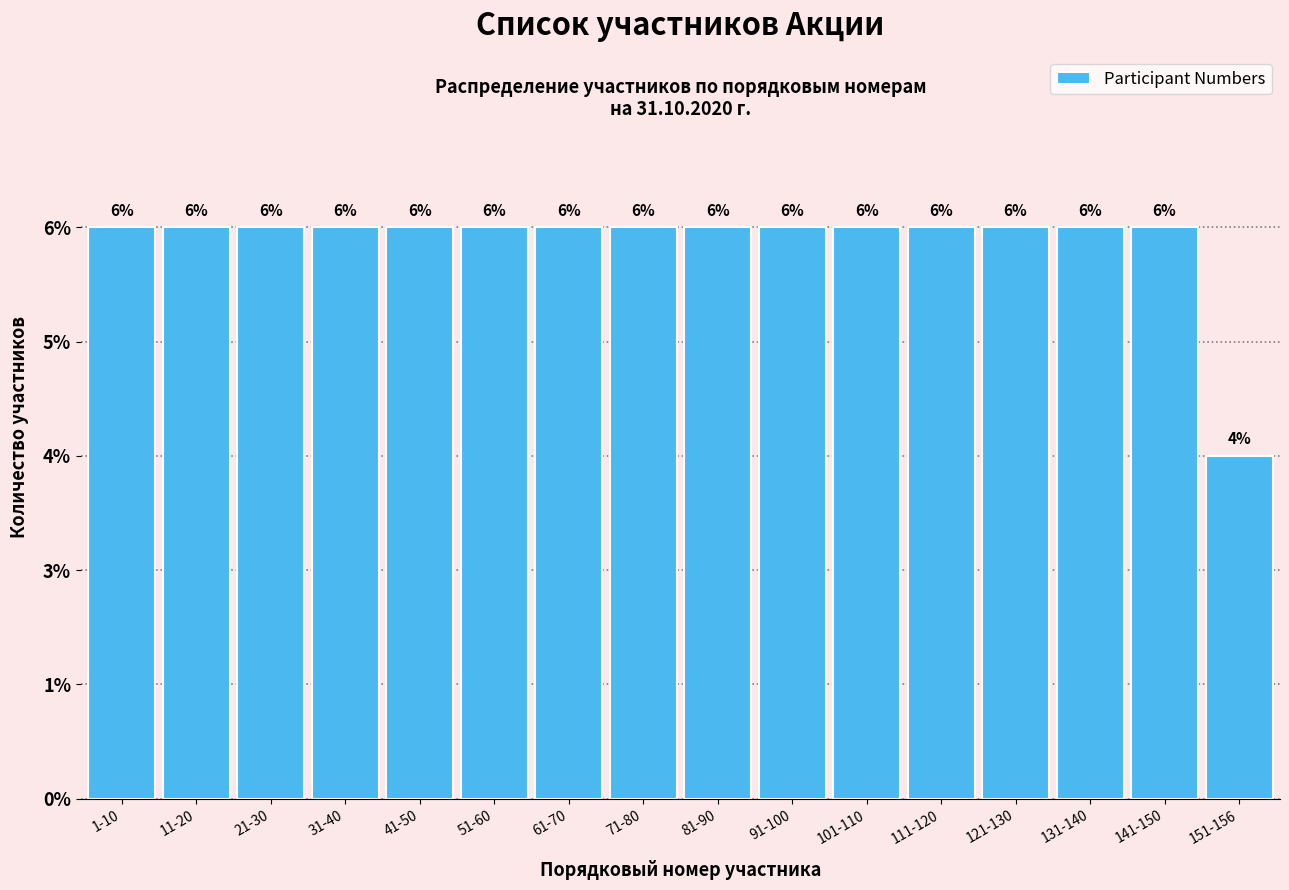

Are the bars horizontal?

No